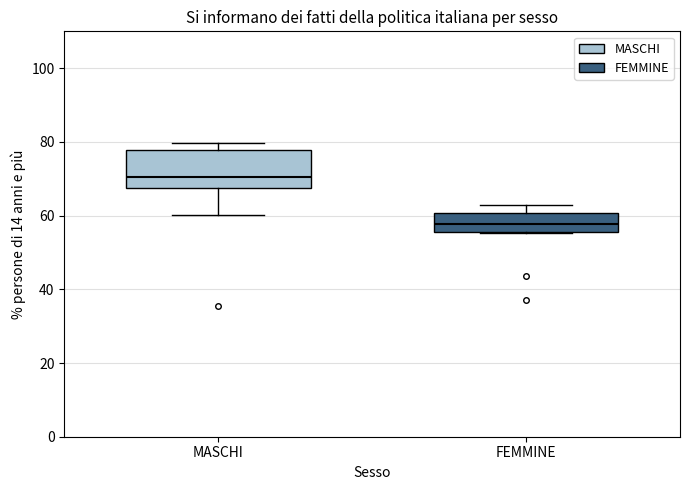

Which box has the lowest median line?

FEMMINE